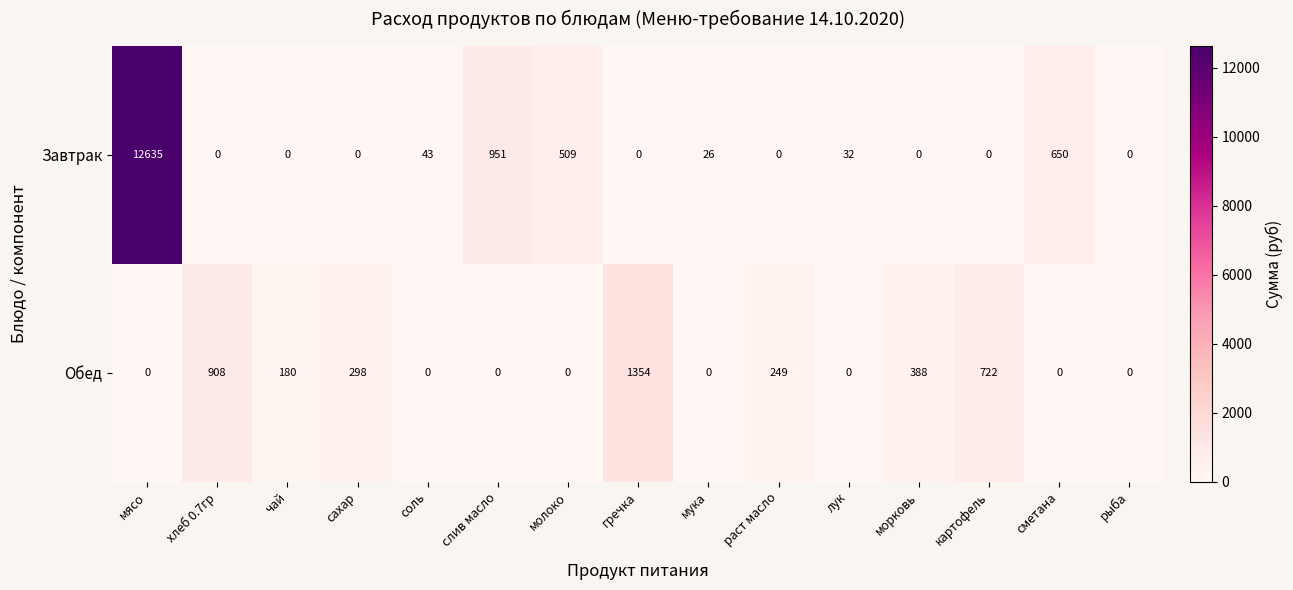

Which series has the largest range (max minus min)?

Завтрак